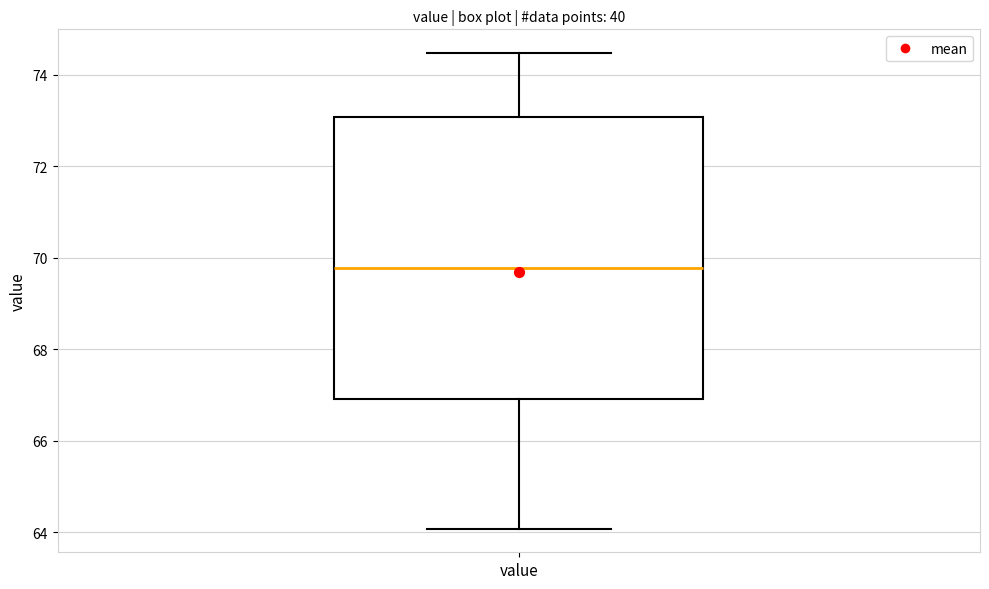

Read this box plot against the y-axis: the position of the median line, the range covered by the box, and the ends of both whiskers. The values are not printed on the chart, so give them approximately, as read against the axis.

median 69.8, box 67.0 to 73.0, whiskers 64.0 to 74.4